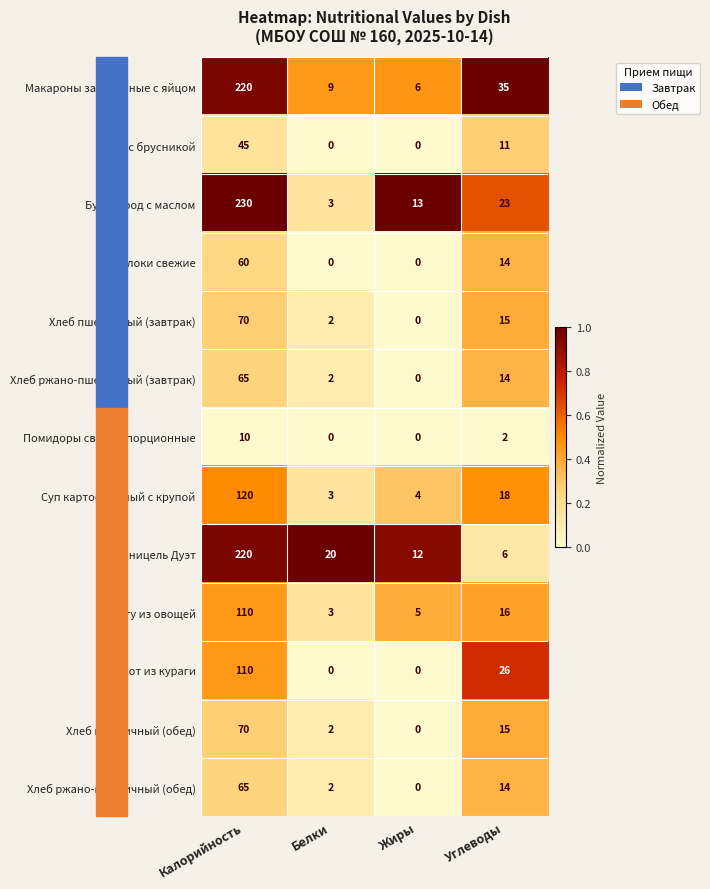

How many distinct data groups are displayed?

13